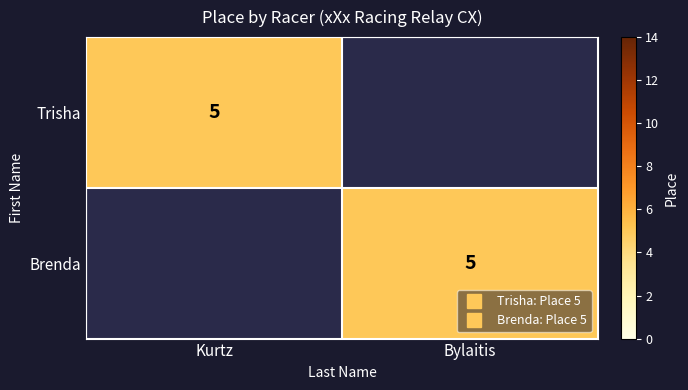

At how many categories does at least one series exceed 3?

2